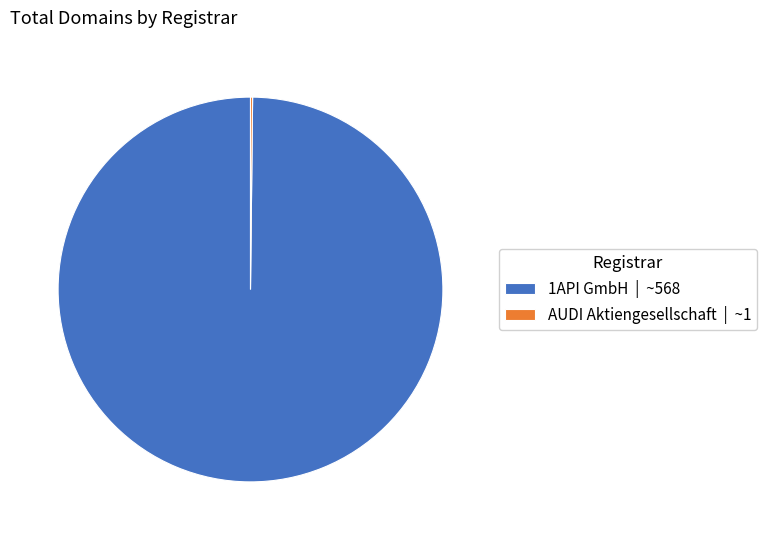

True or false: 1API GmbH | ~568 accounts for 100% of the total.

True